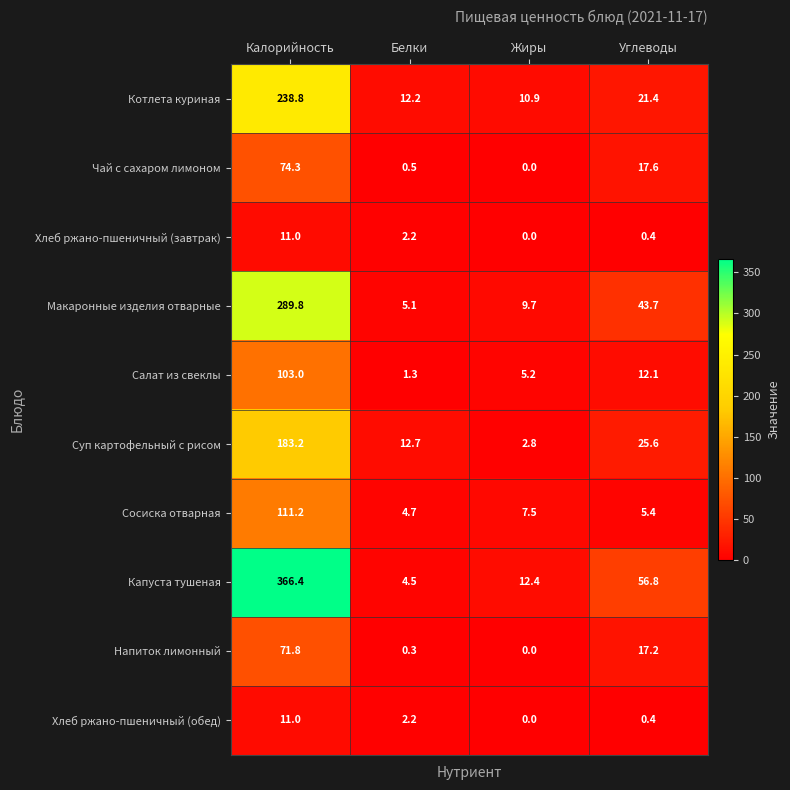

What is the total value across all series at Белки?

45.7